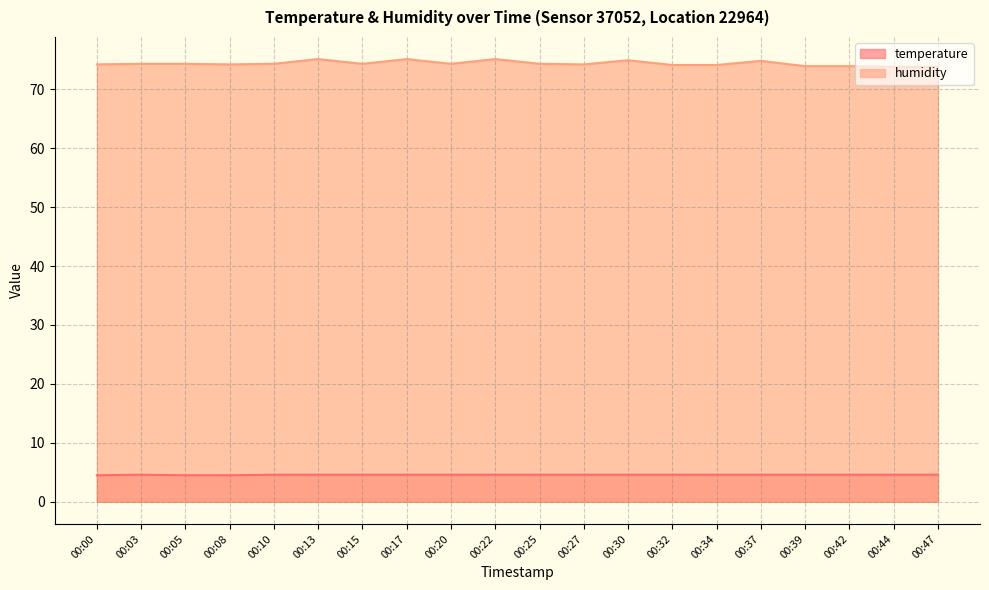

Which series has the widest spread of values?

humidity